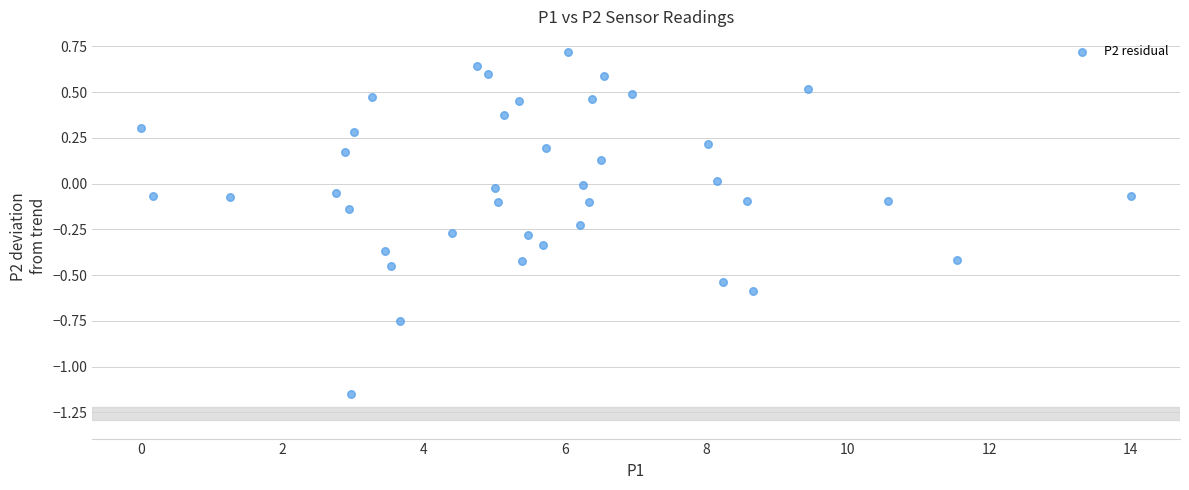

What is the range of Y values (max minus min)?

1.9